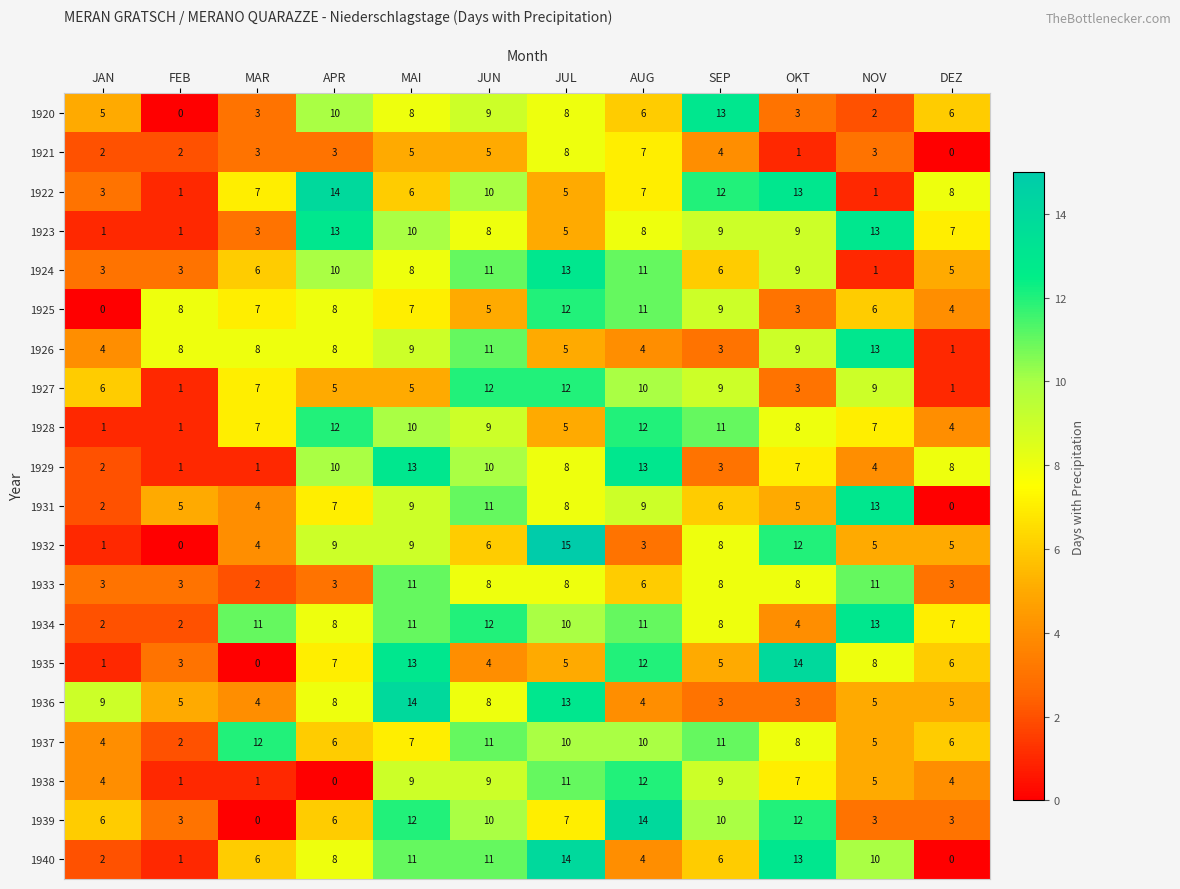

What is the sum of the 1921 values at JAN and SEP?

6